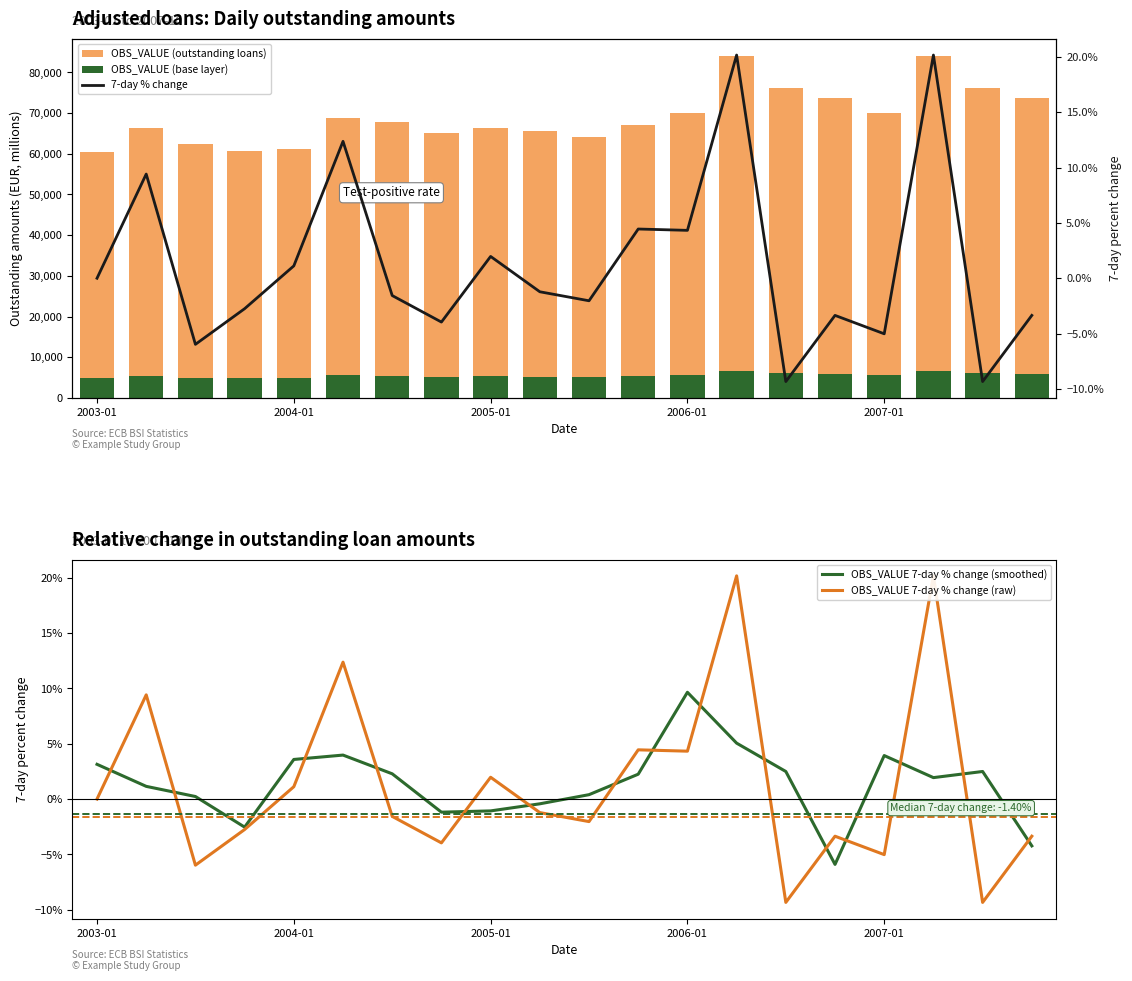

What position from the right is 10?

10